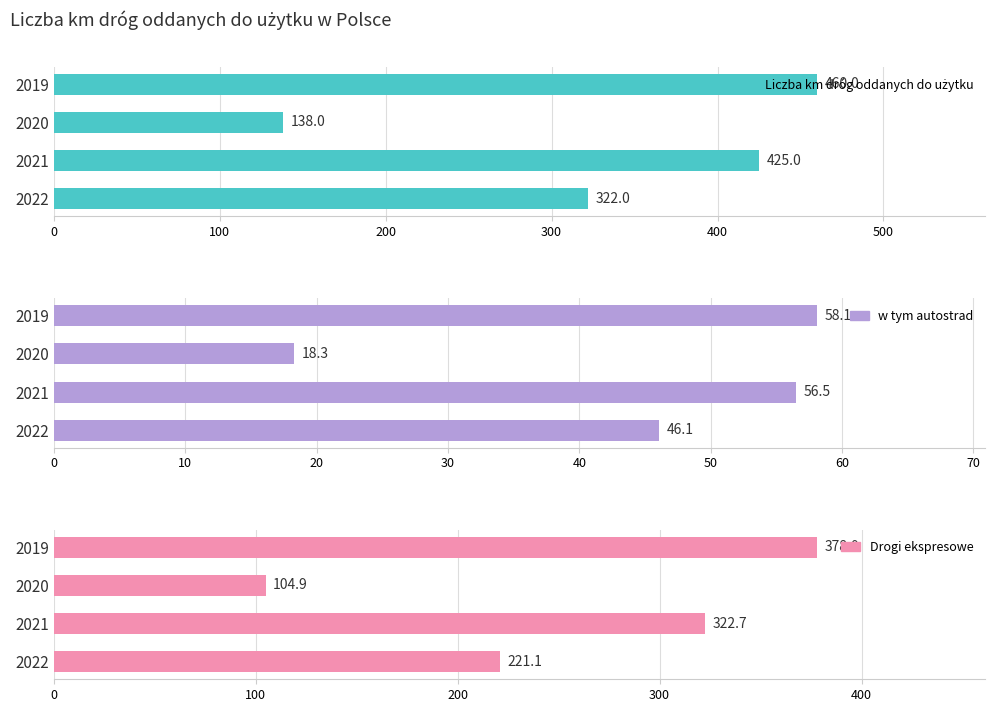

True or false: Drogi ekspresowe has a value of 346.5 at 2022.

False